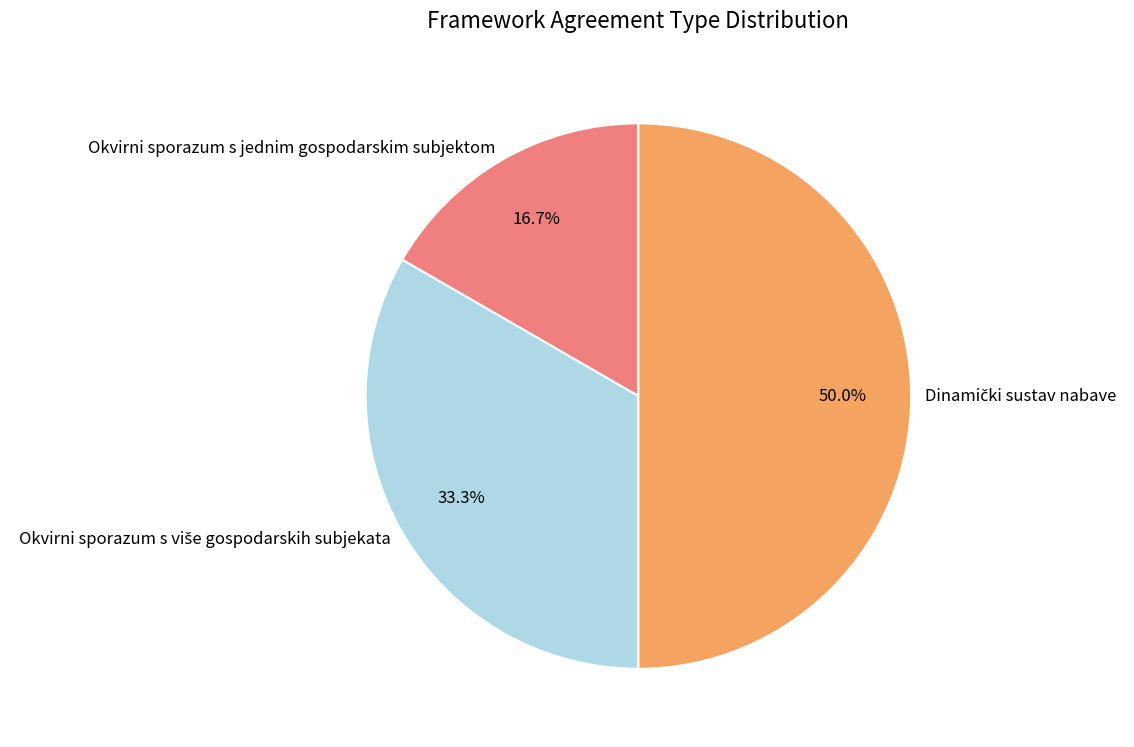

Which slice is the smallest?

Okvirni sporazum s jednim gospodarskim subjektom